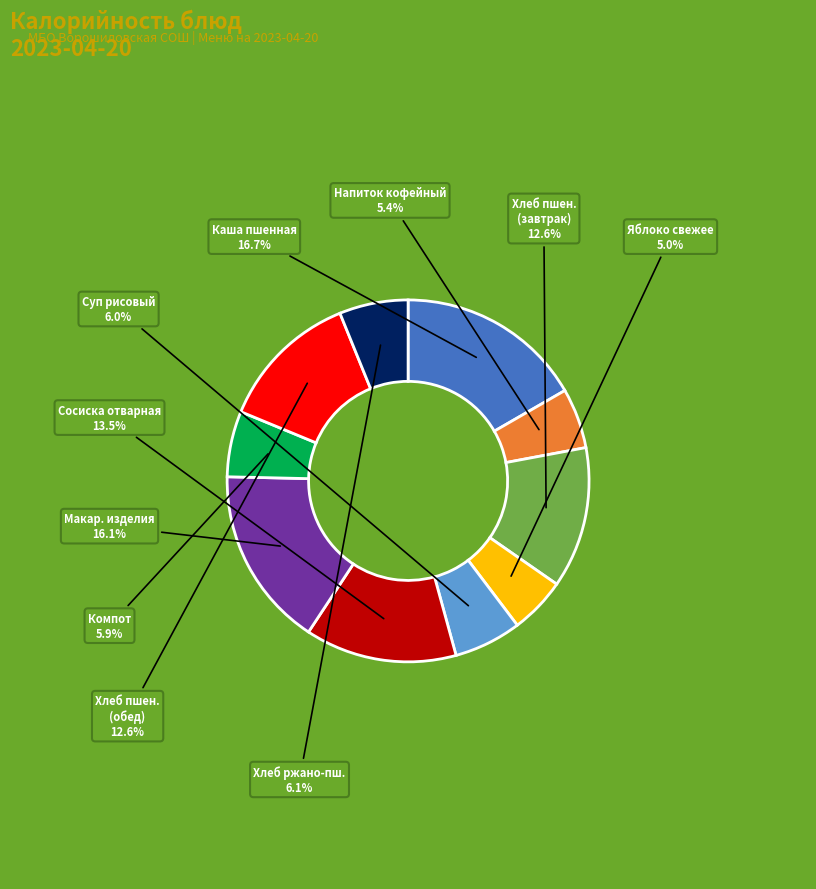

Does any single category account for the majority?

No